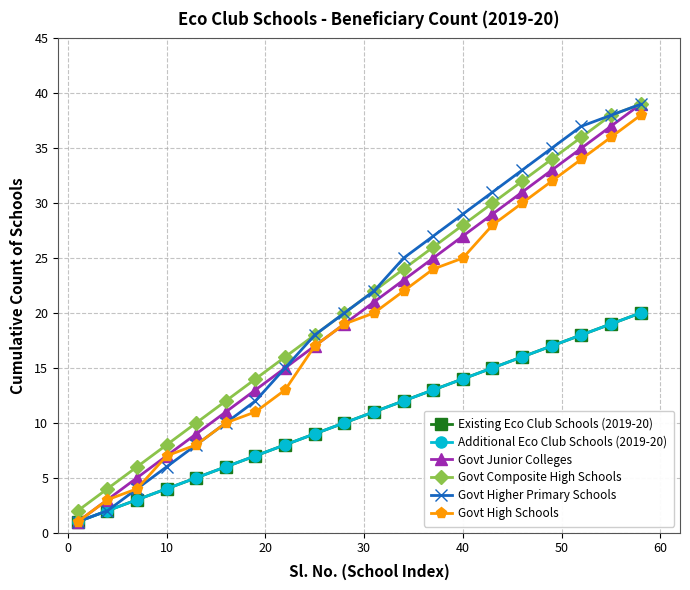

Does the chart have visible grid lines?

Yes